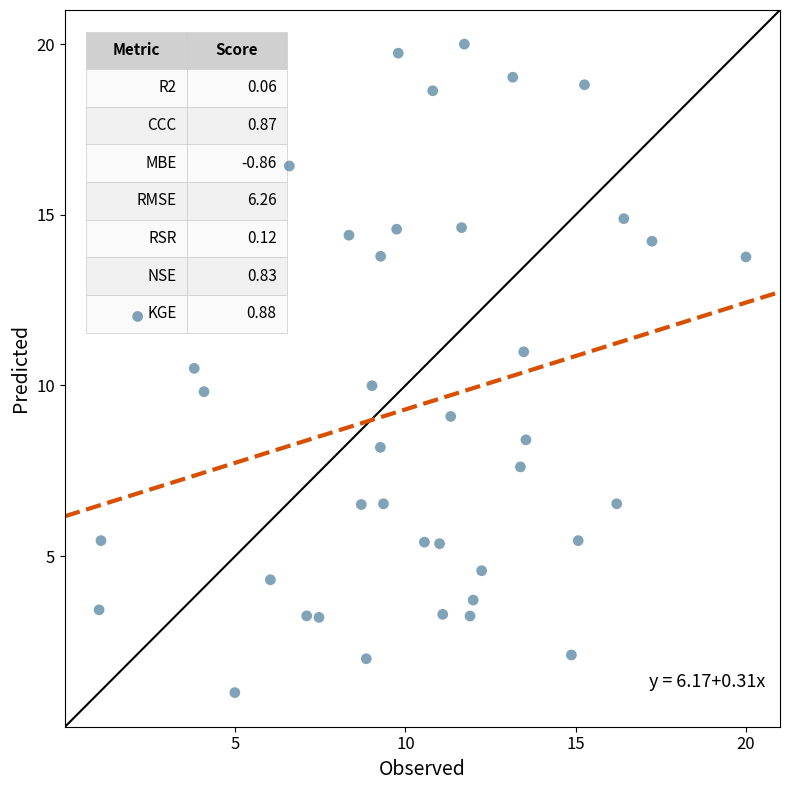

What is the range of Y values (max minus min)?

19.0